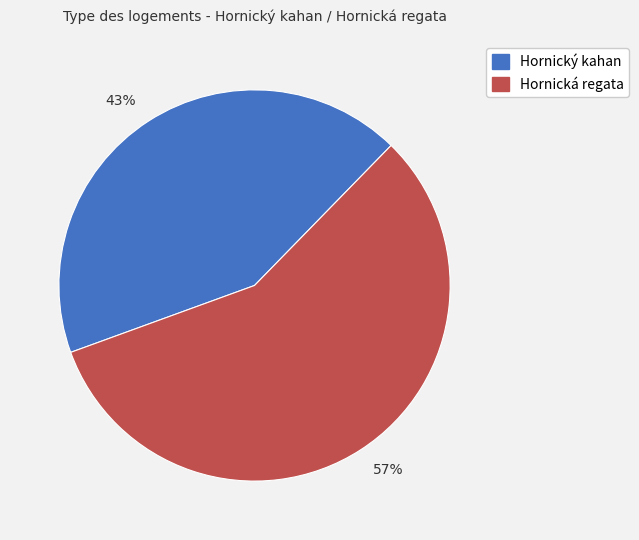

Which has a higher value, 57% or 43%?

57%